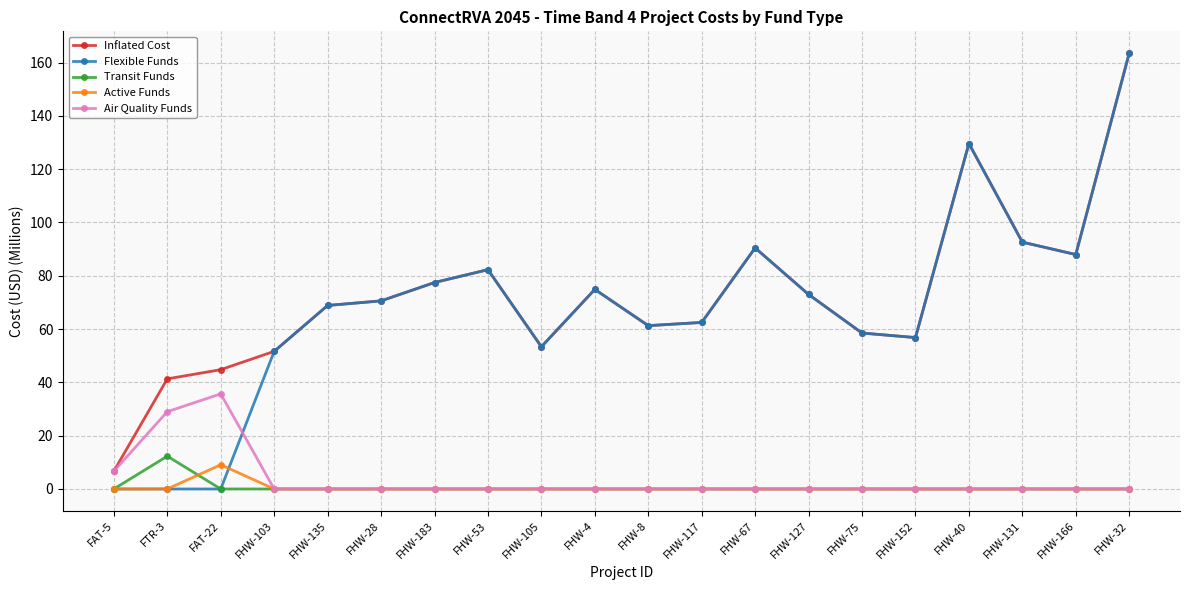

What is the average value of the Inflated Cost series?

72.4